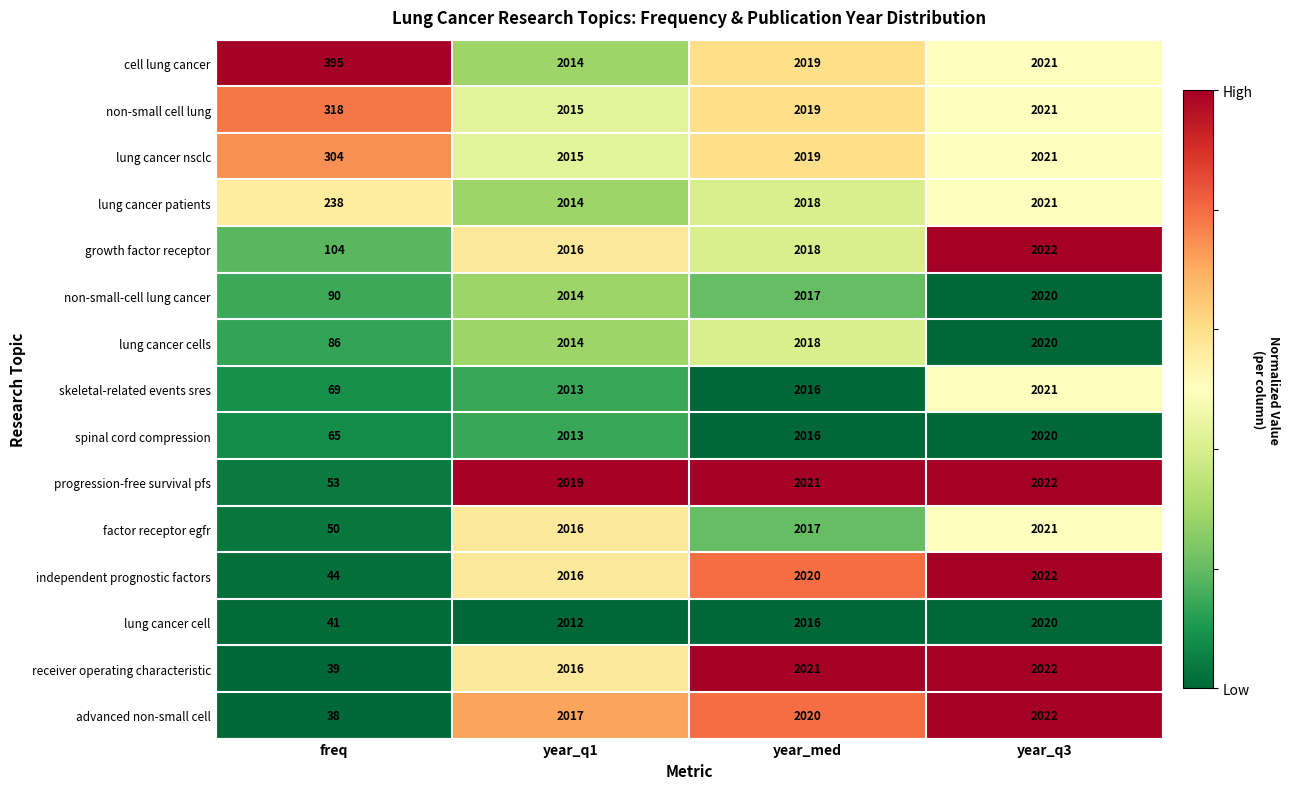

Is it true that receiver operating characteristic equals 1324 at year_q3?

False